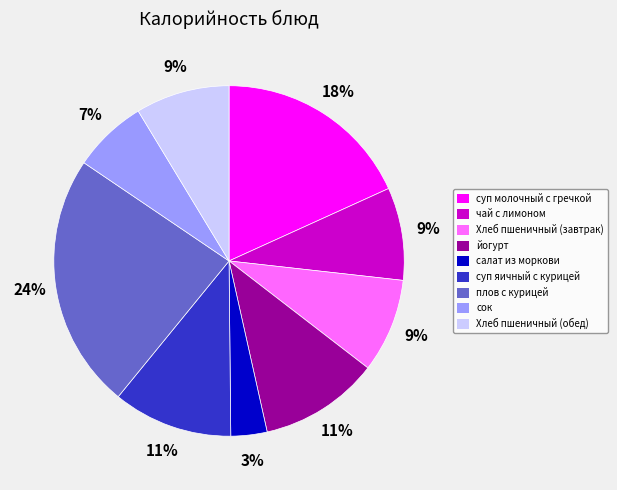

How many slices are in this pie chart?

9